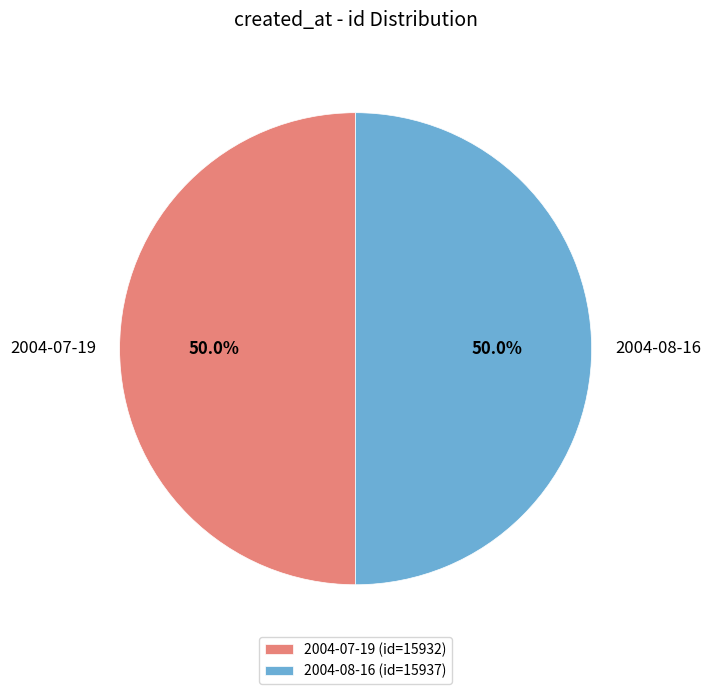

Combined, what portion of the pie is 2004-07-19 and 2004-08-16?

100.0%